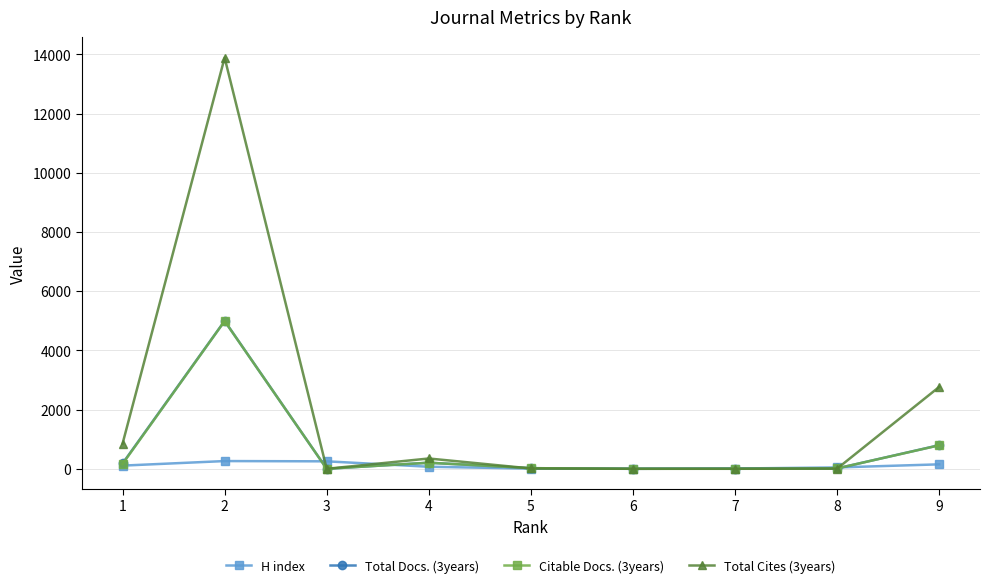

What is the maximum value shown in the chart?

13888